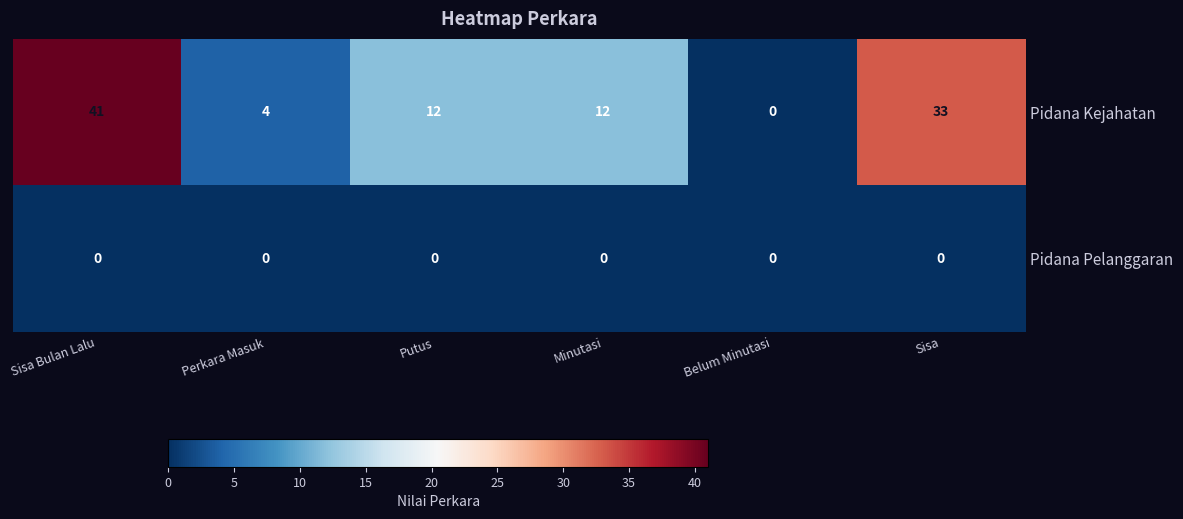

Reading left to right, transcribe all the data shown in this chart.

Pidana Kejahatan: Sisa Bulan Lalu=41	Perkara Masuk=4	Putus=12	Minutasi=12	Belum Minutasi=0	Sisa=33
Pidana Pelanggaran: Sisa Bulan Lalu=0	Perkara Masuk=0	Putus=0	Minutasi=0	Belum Minutasi=0	Sisa=0